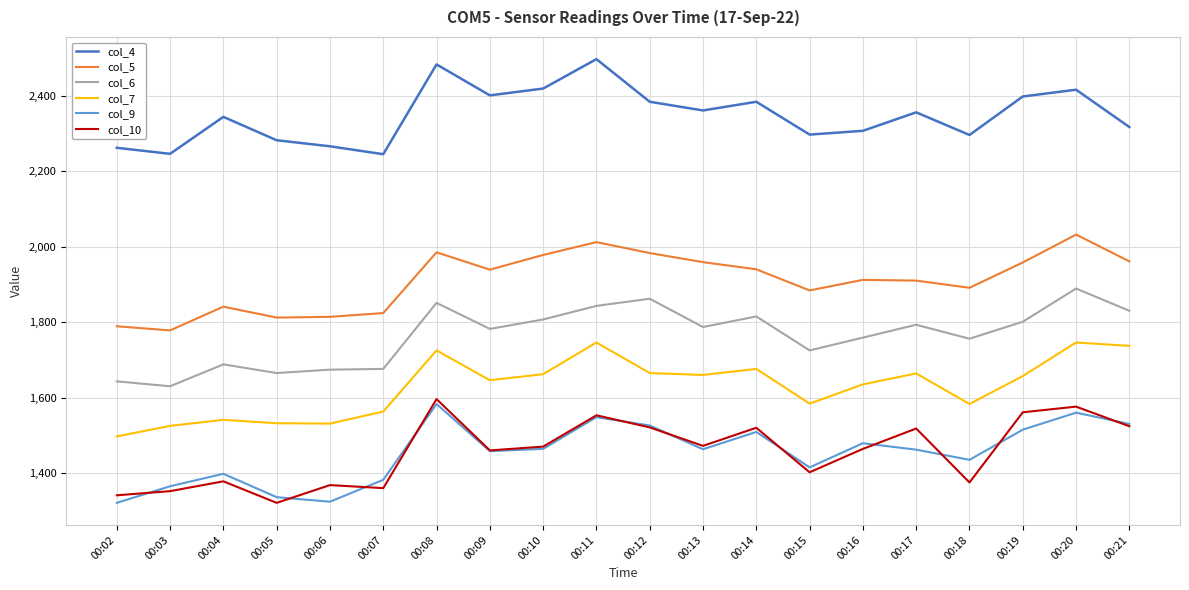

What is the difference between the maximum and minimum values in the col_5 series?

254